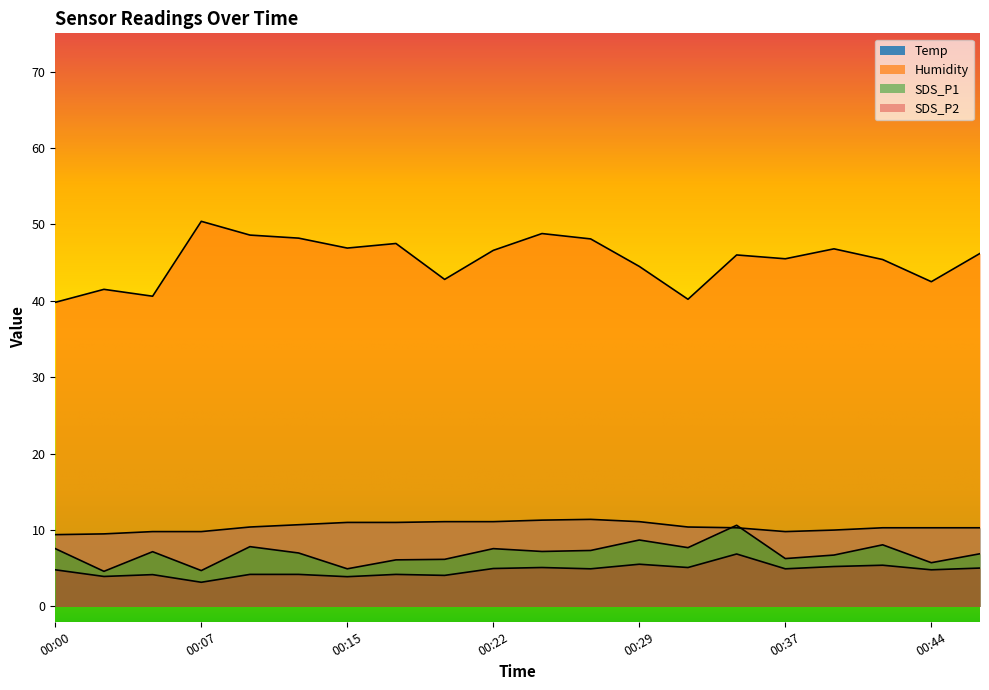

Between 00:46 and 00:29, which is larger?

00:29